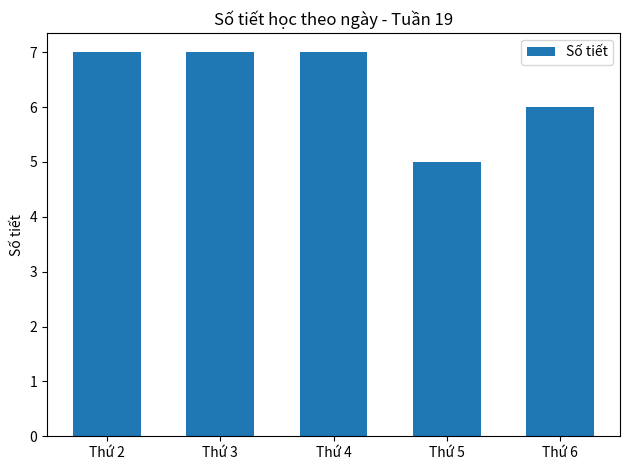

What is the change in value from Thứ 4 to Thứ 6?

-1